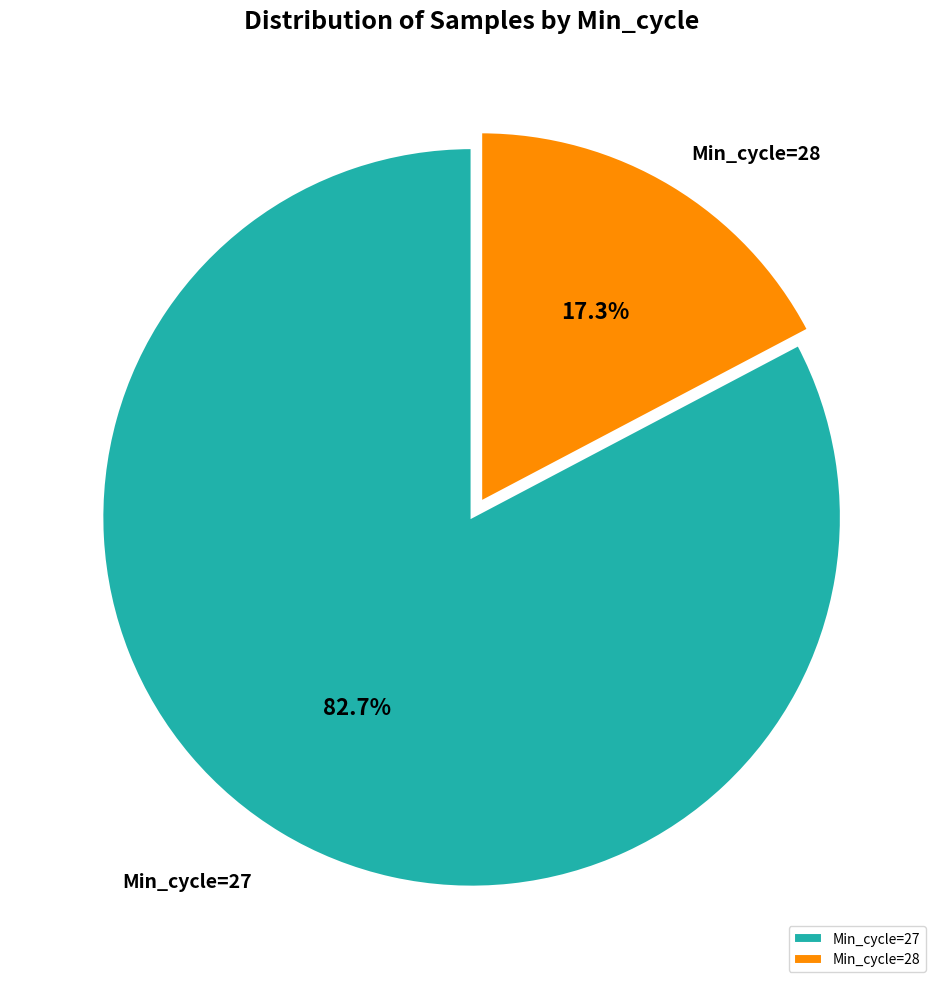

Which slice is the smallest?

Min_cycle=28